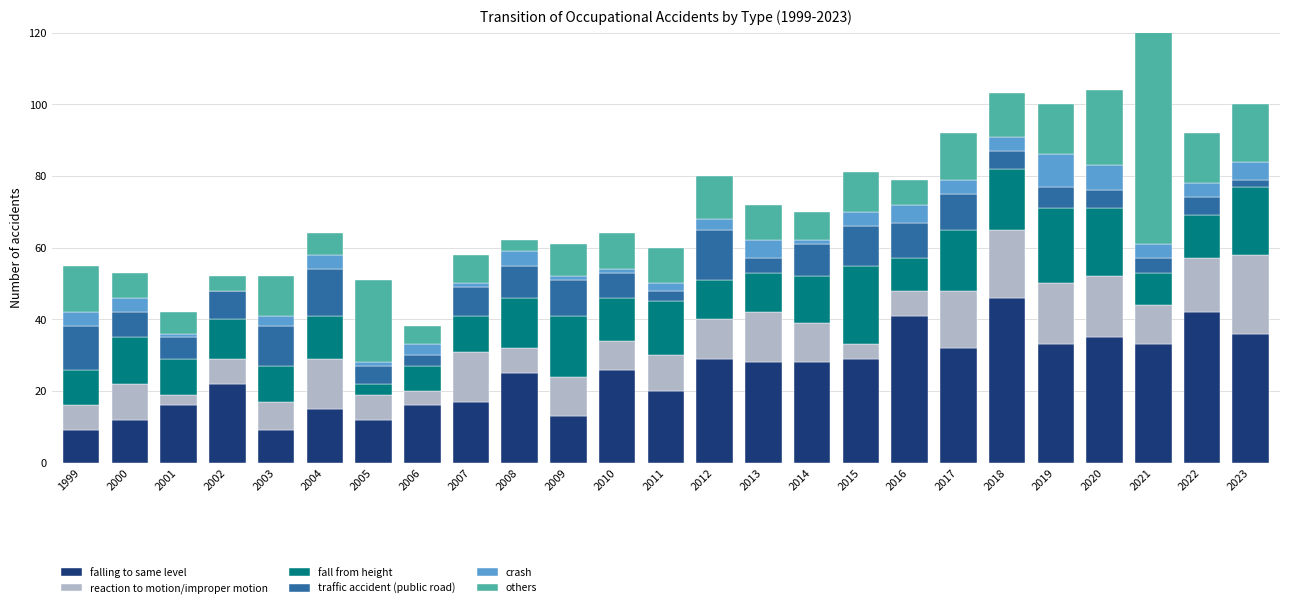

How many categories are shown in the chart?

25